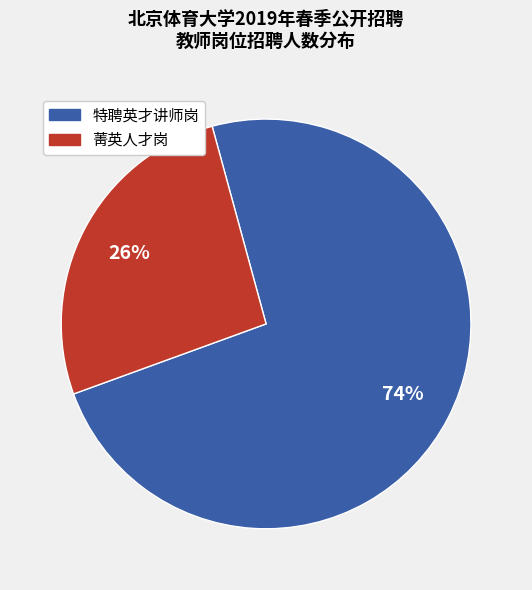

To the nearest percent, what is the average slice percentage?

50%